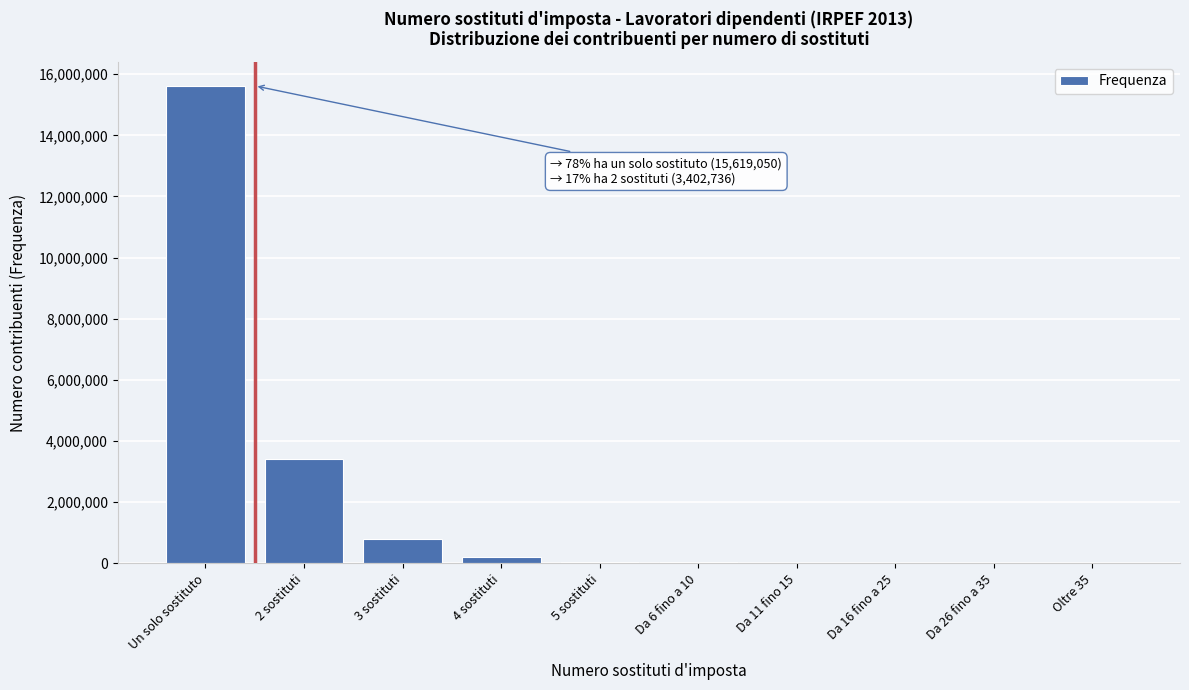

What is the greatest value displayed?

15619050